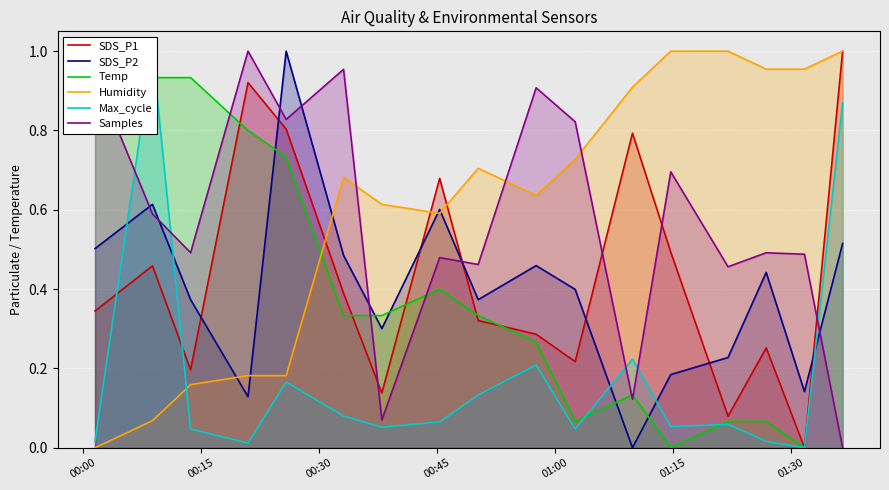

Which series ends up on top after the final intersection of SDS_P2 and Samples?

SDS_P2